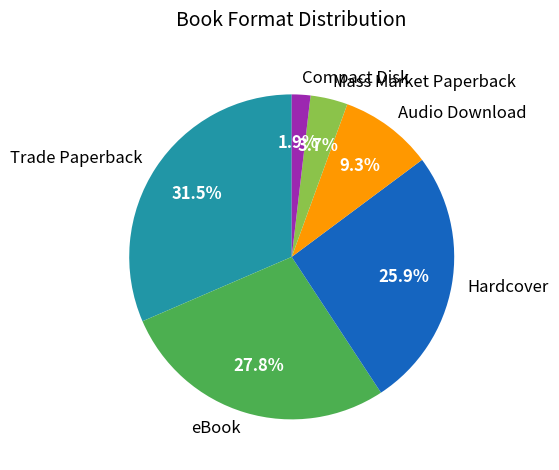

What is the ratio of the value at Compact Disk to the value at Audio Download?

0.2